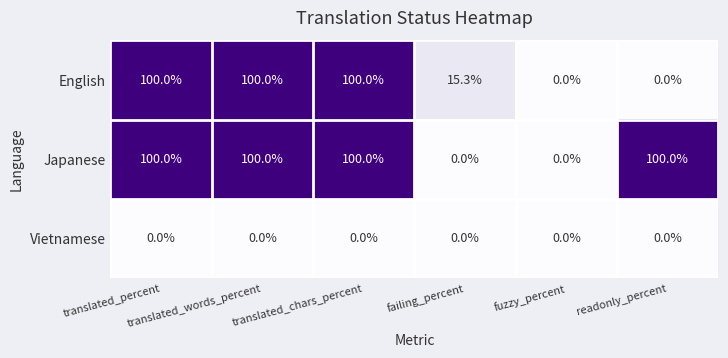

How many English values are between 0 and 100?

6